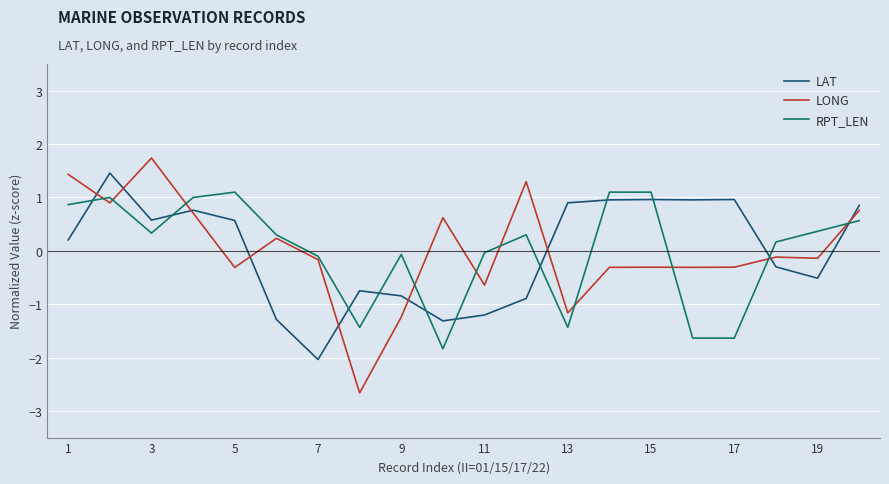

Which series has the largest range (max minus min)?

LONG